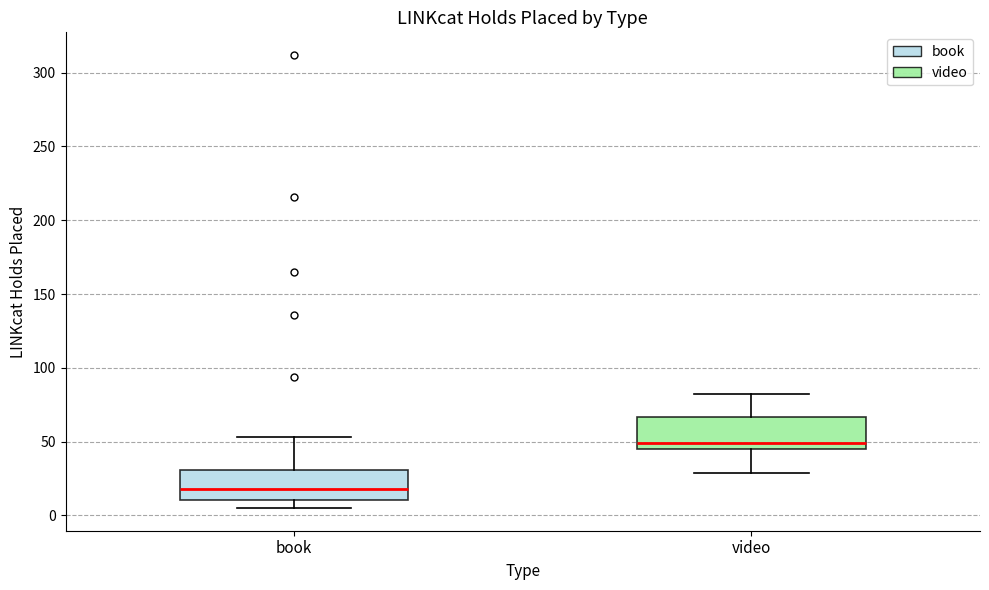

Which box has the highest median line?

video